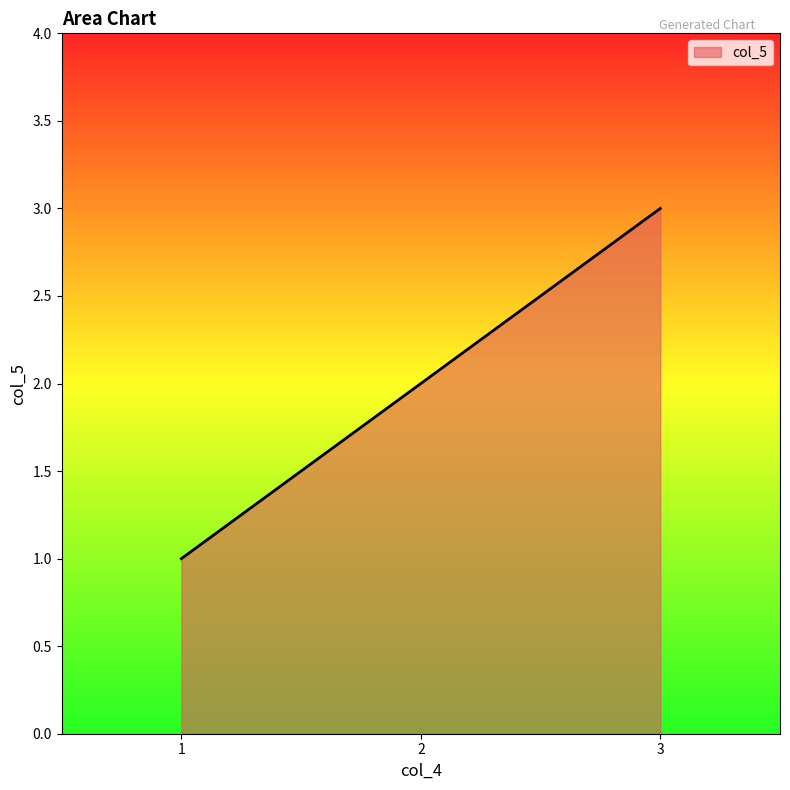

Does the chart display data point markers on the line(s)?

No